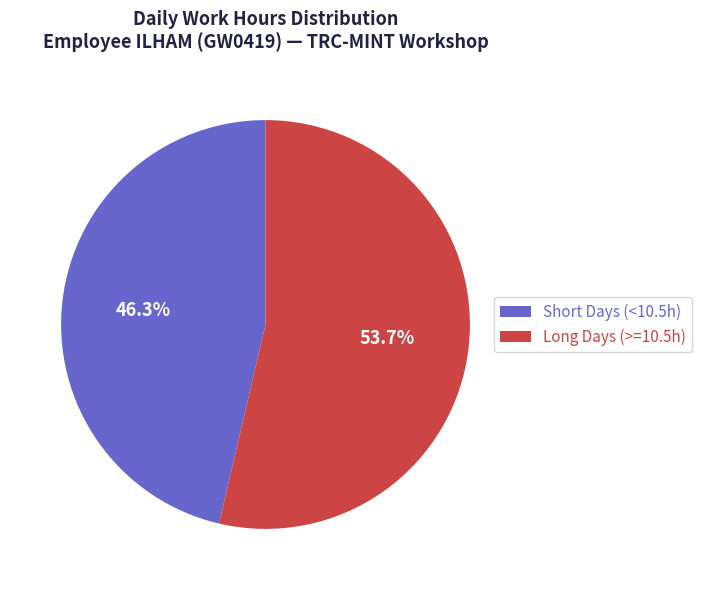

How much of the chart is everything except Long Days (>=10.5h)?

46.3%